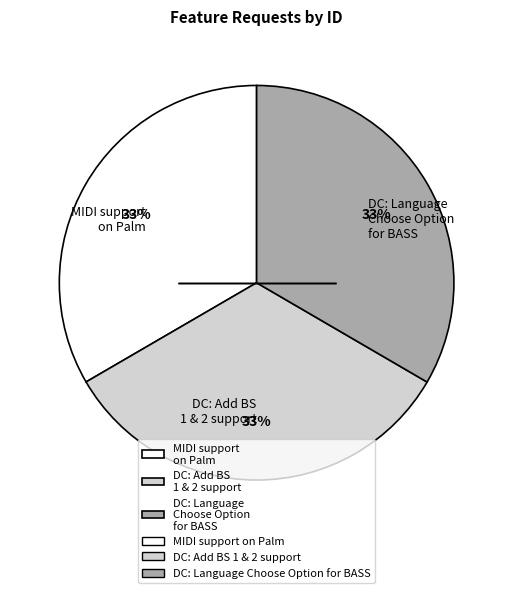

Does any single category account for the majority?

No